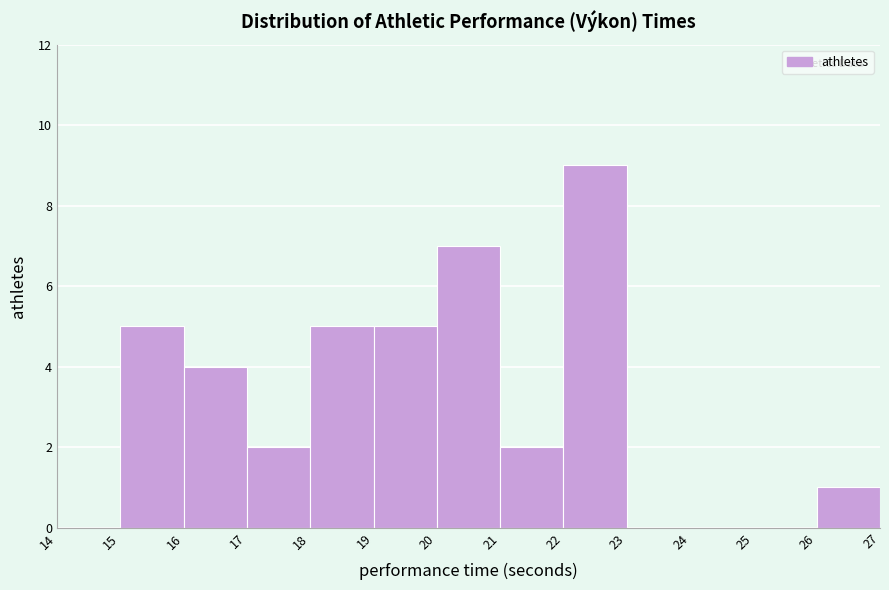

Reading left to right, list every bar in this chart as the range it spans on the x-axis followed by its height. The values are not printed on the chart, so give them approximately, as read against the axis.

14 to 15: 0
15 to 16: 5
16 to 17: 4
17 to 18: 2
18 to 19: 5
19 to 20: 5
20 to 21: 7
21 to 22: 2
22 to 23: 9
23 to 24: 0
24 to 25: 0
25 to 26: 0
26 to 27: 1